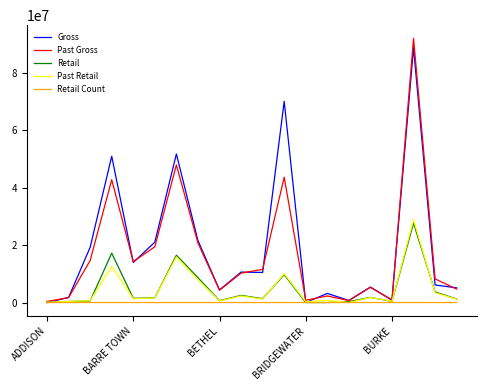

Which series has the largest range (max minus min)?

Past Gross